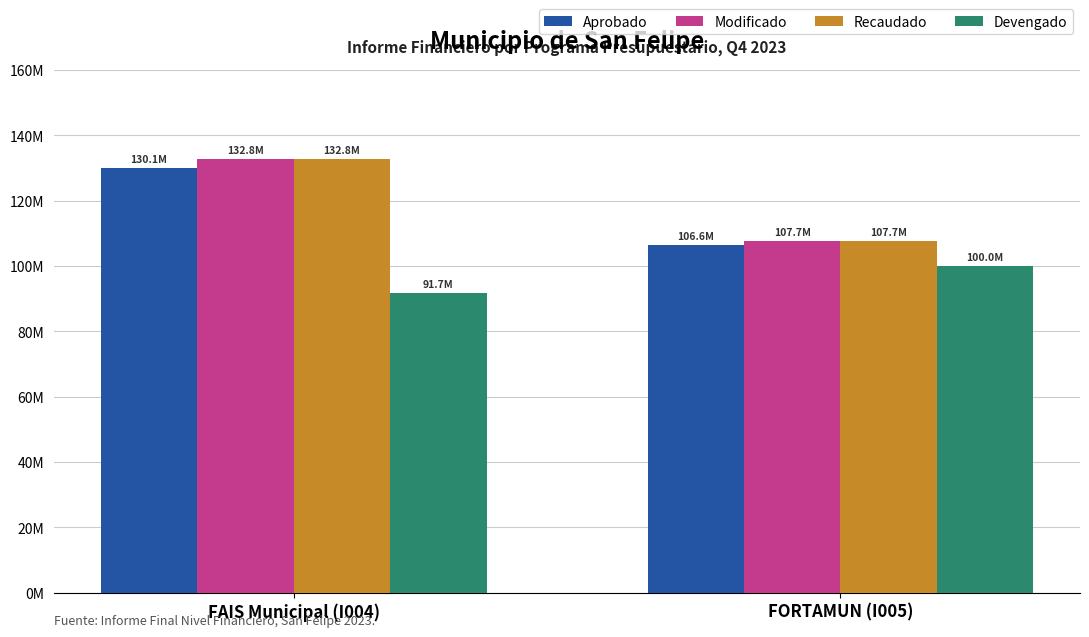

At which label does Aprobado reach its minimum?

FORTAMUN (I005)